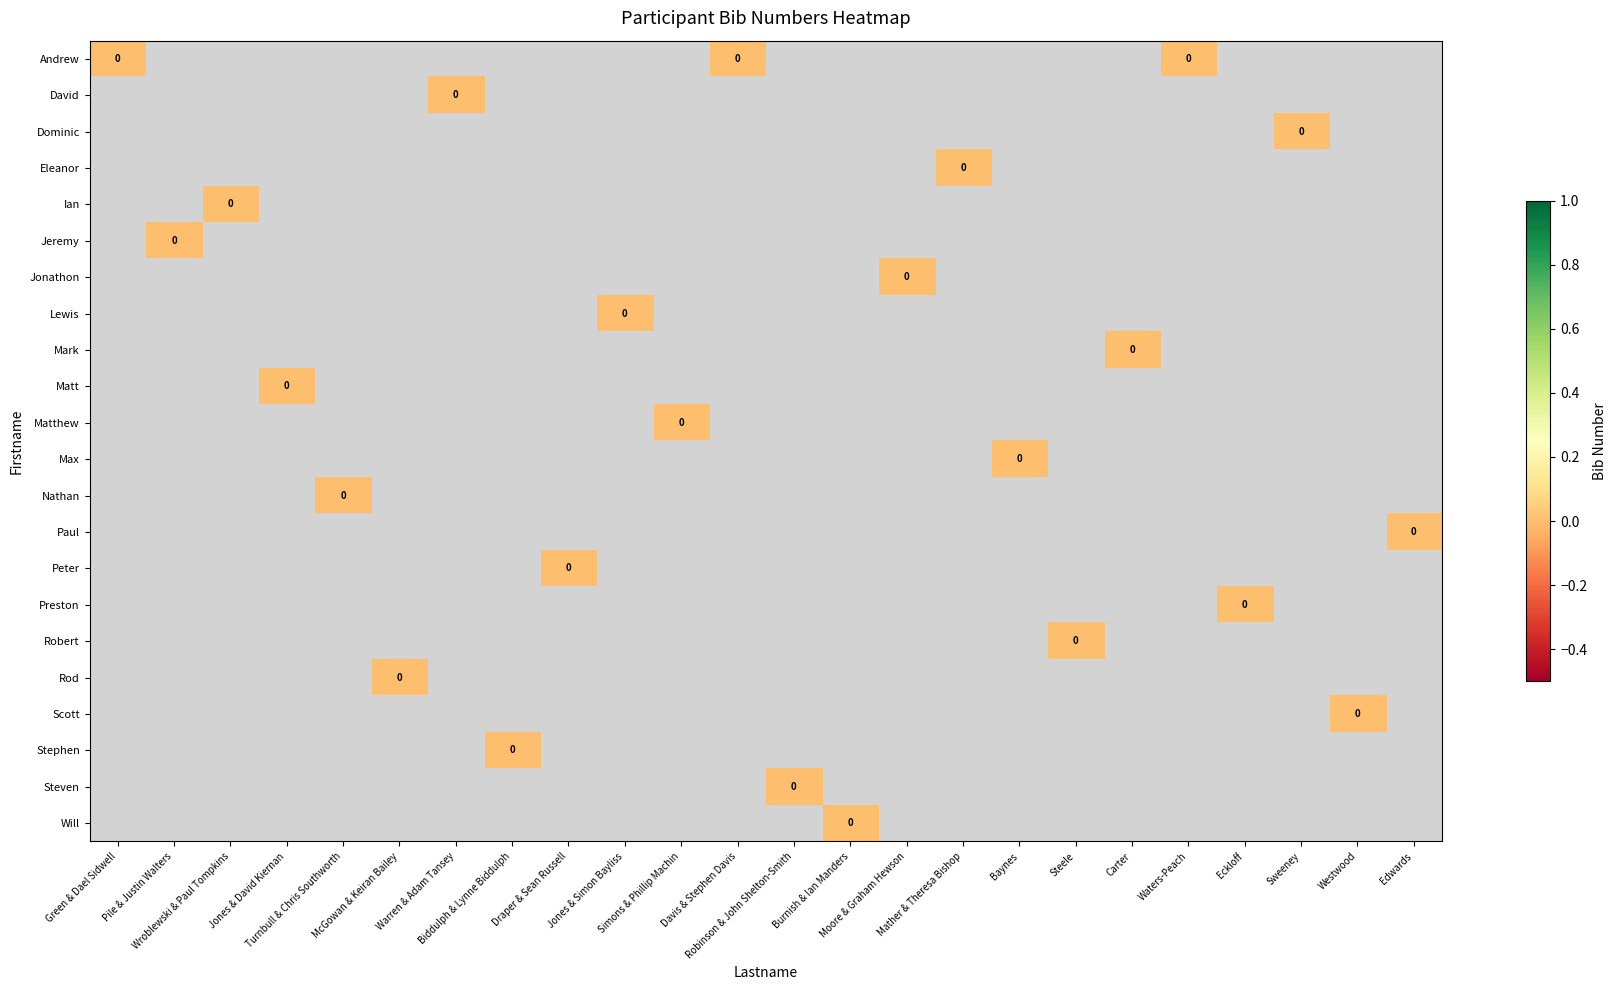

Which has a higher value, Jones & David Kiernan or Jones & Simon Bayliss?

Jones & David Kiernan